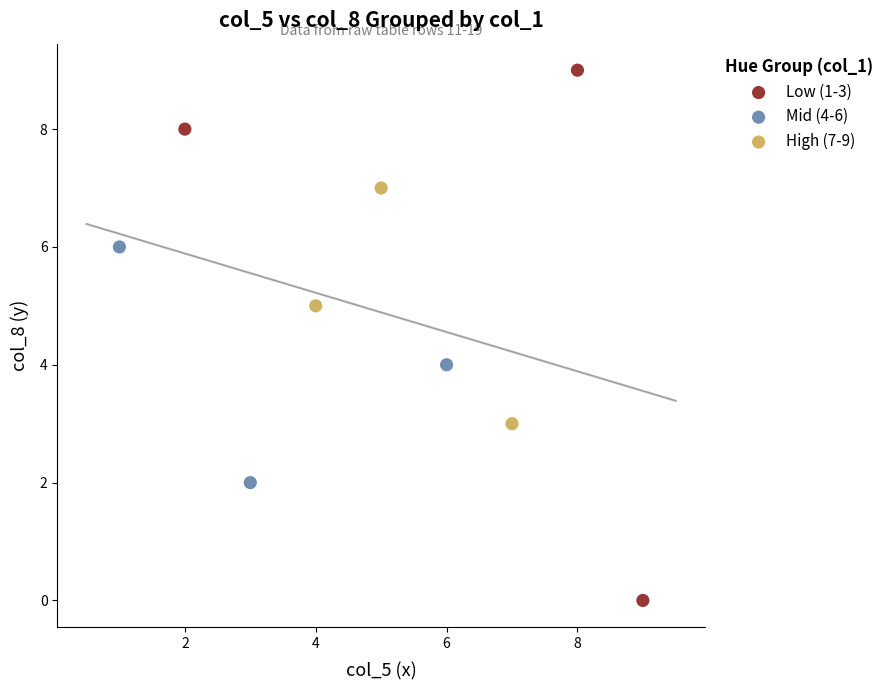

Which series reaches the minimum Y coordinate?

Low (1-3)